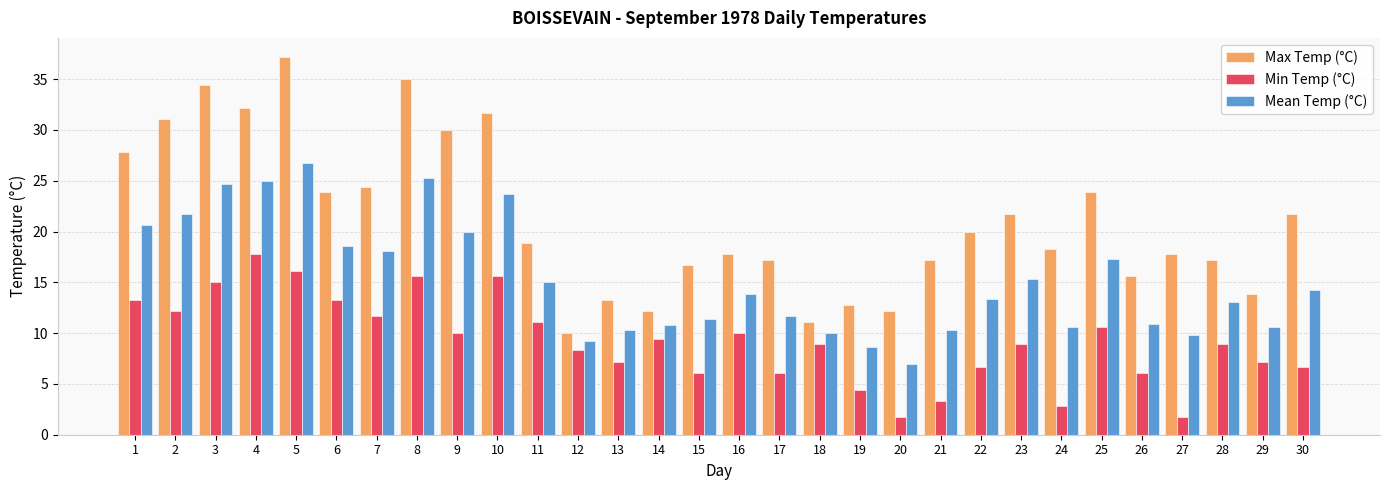

What is the value of the Max Temp (°C) bar at the 20th from the left?

12.2